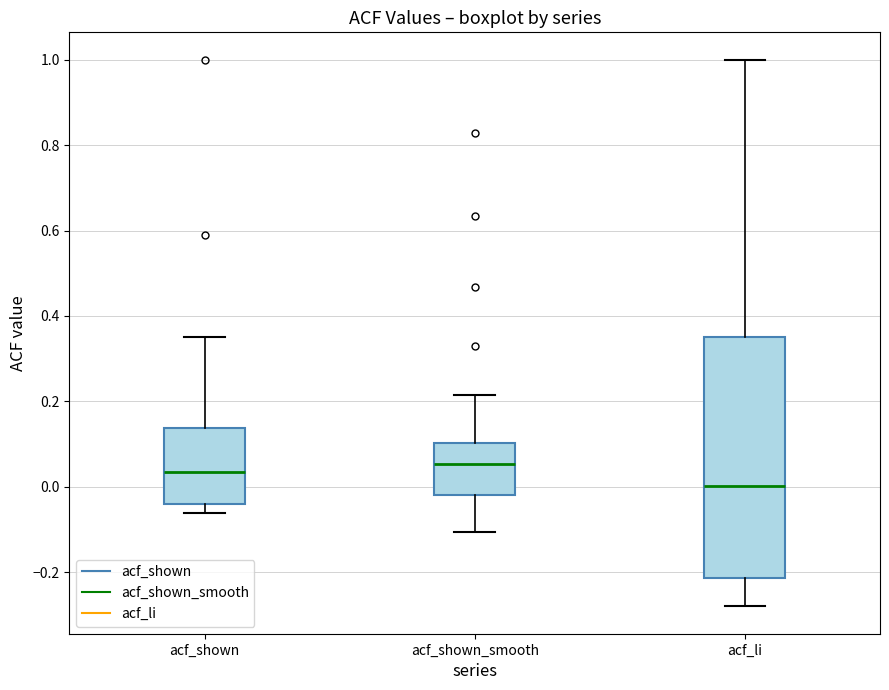

Reading left to right, read every box against the y-axis: the position of its median line, the range the box covers, and the ends of its whiskers. The values are not printed on the chart, so give them approximately, as read against the axis.

acf_shown: median 0.04, box -0.04 to 0.14, whiskers -0.06 to 0.36
acf_shown_smooth: median 0.06, box -0.02 to 0.10, whiskers -0.10 to 0.22
acf_li: median 0.00, box -0.22 to 0.36, whiskers -0.28 to 1.00